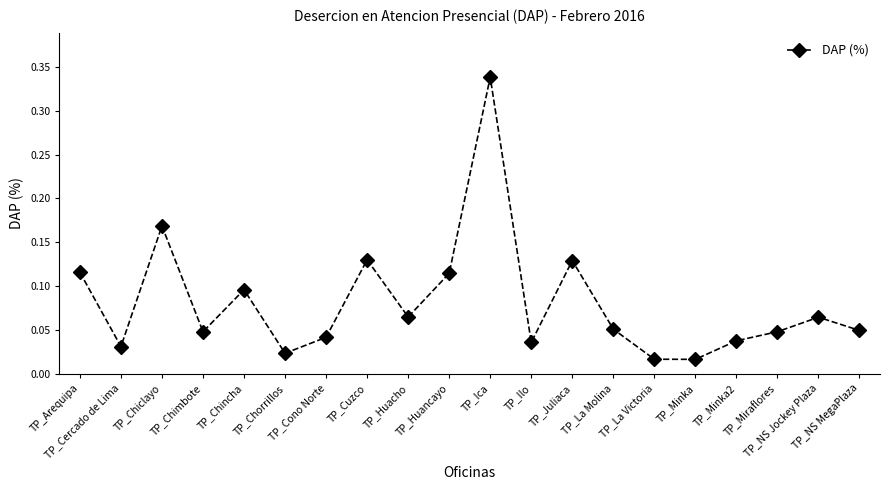

Does the chart display data point markers on the line(s)?

Yes